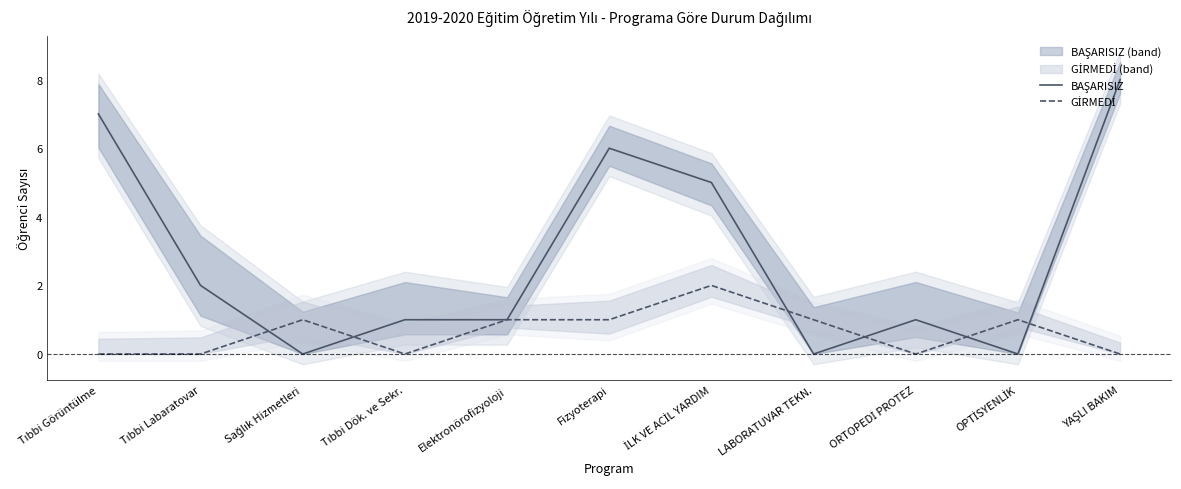

How many GİRMEDİ values are between 0 and 1?

10